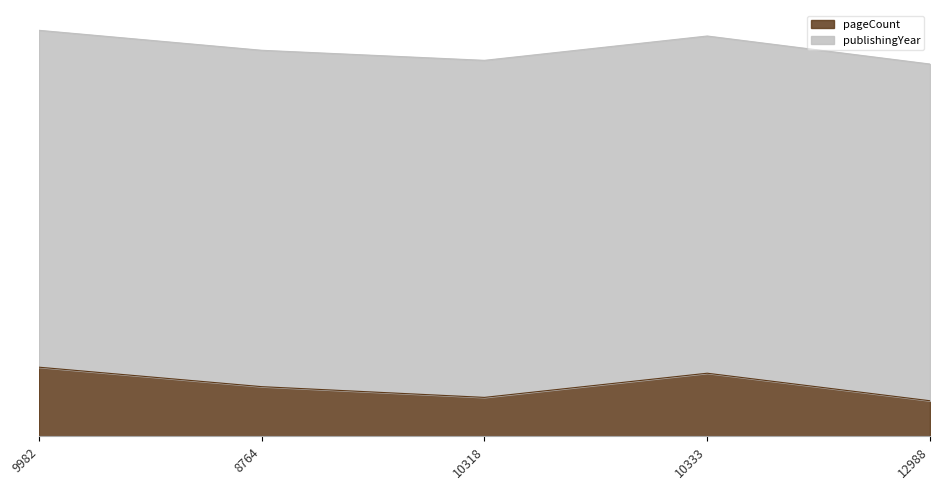

Rank the categories by value from highest to lowest.

9982, 10333, 8764, 10318, 12988